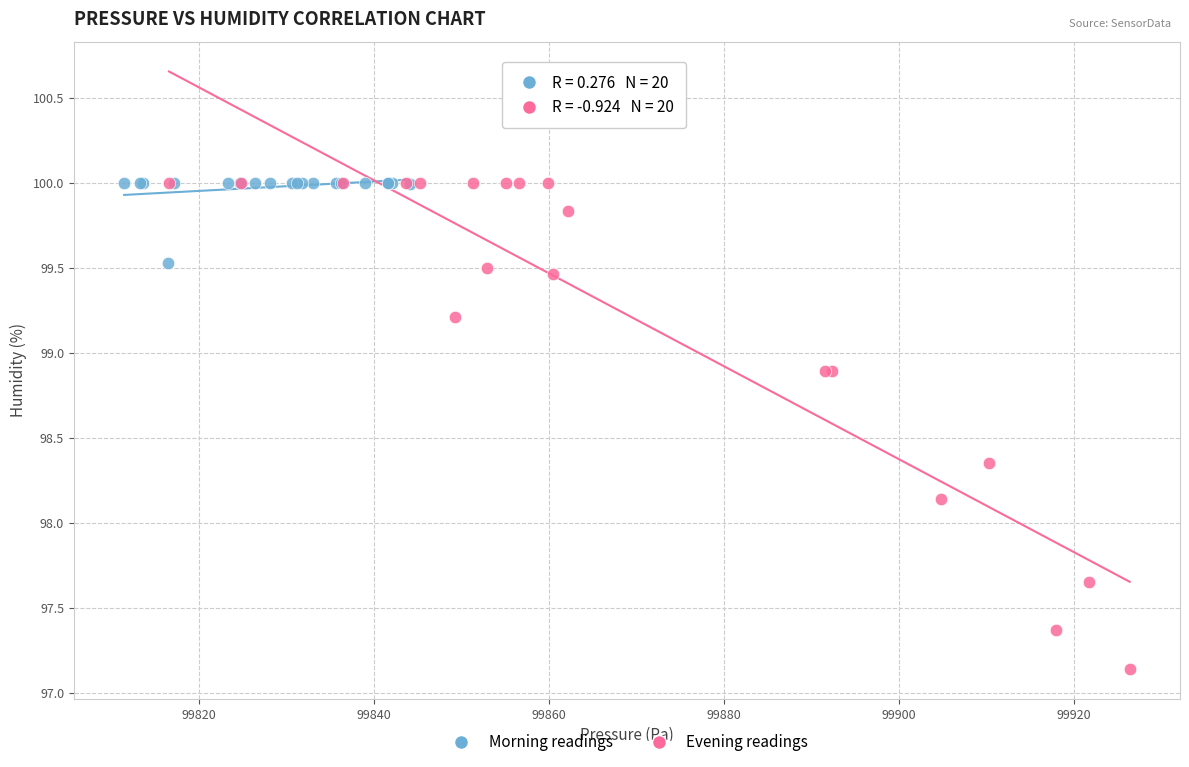

What are all the series names shown in the legend?

Morning readings, Evening readings